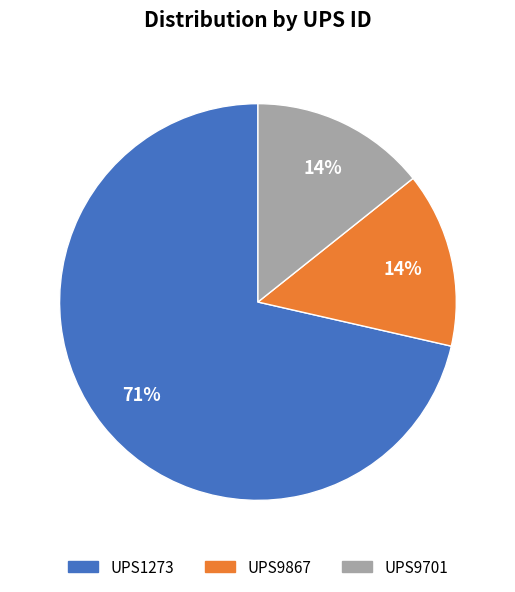

True or false: UPS9867 accounts for 14% of the total.

True